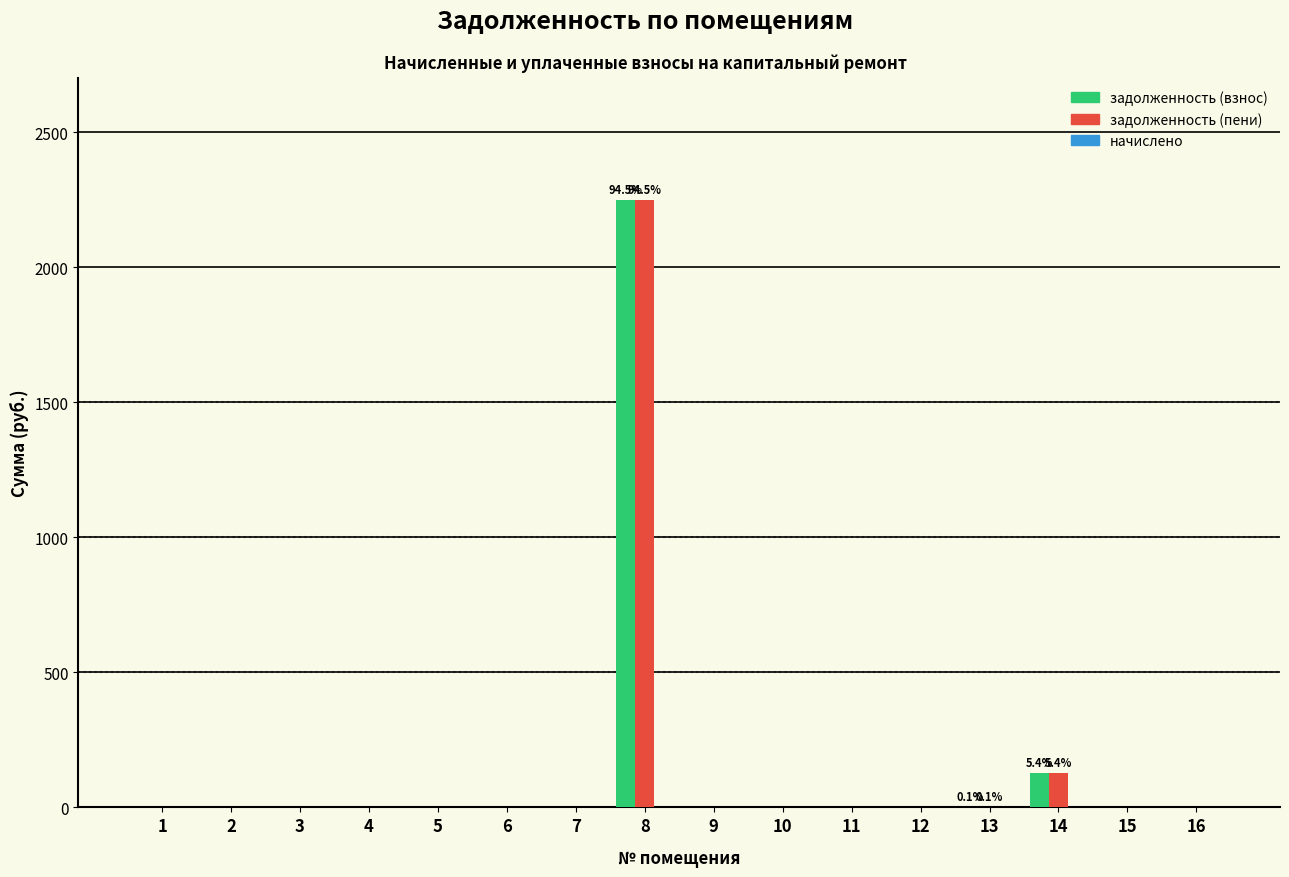

What is the maximum value for задолженность (взнос)?

2249.4